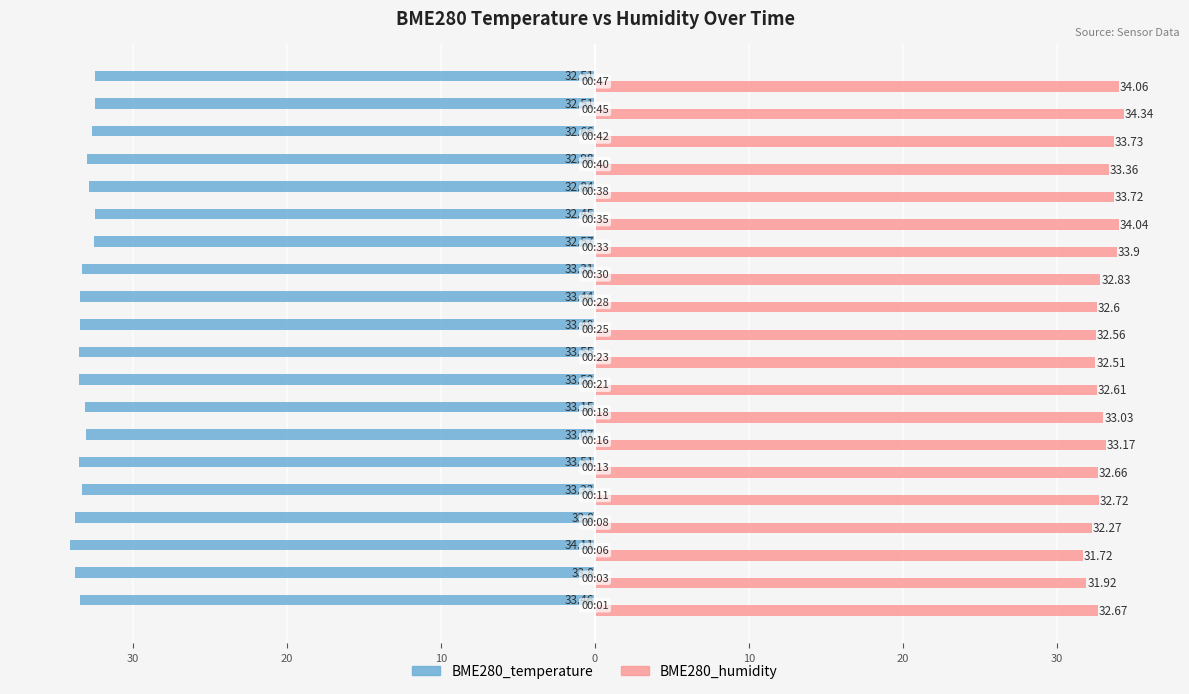

What is the difference between the maximum and minimum values in the BME280_humidity series?

2.6